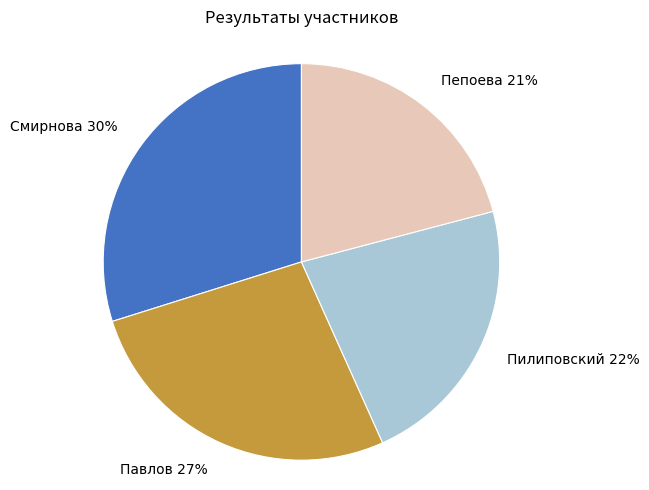

Which has a higher value, Павлов 27% or Пилиповский 22%?

Павлов 27%